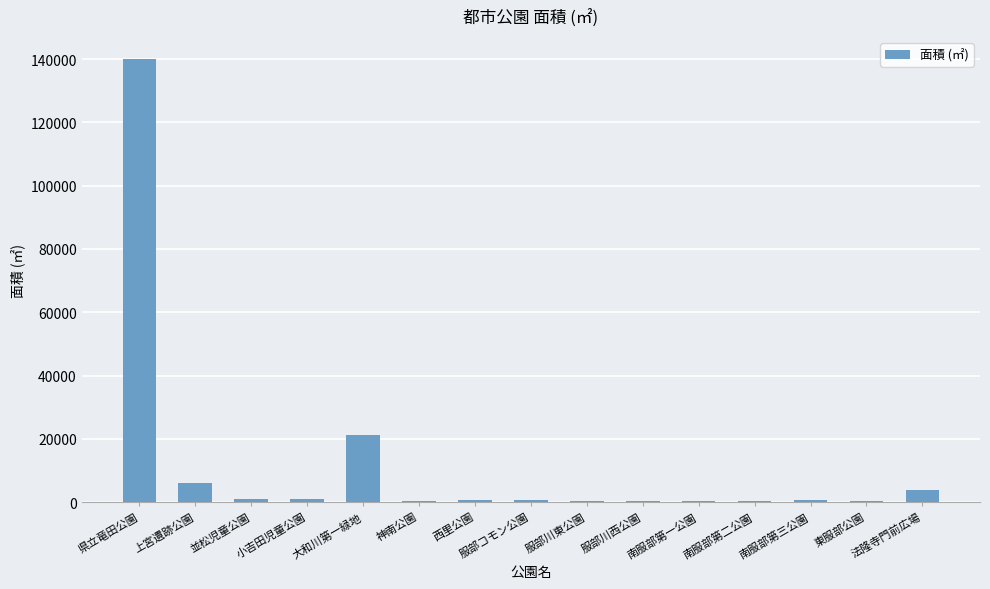

Which category has the highest value across all series?

県立竜田公園